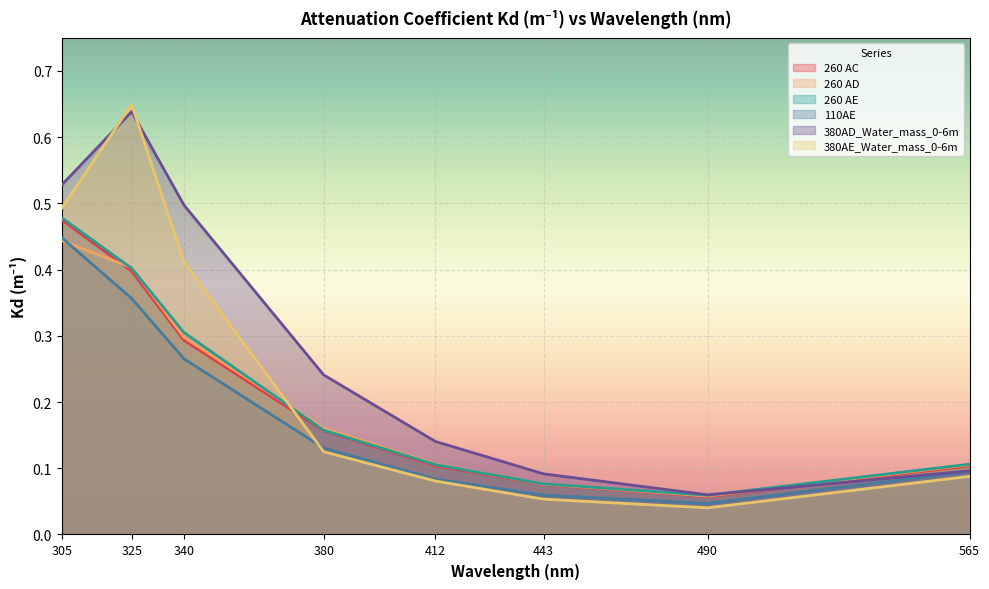

What is the difference between the 260 AD values at 305 and 443?

0.4